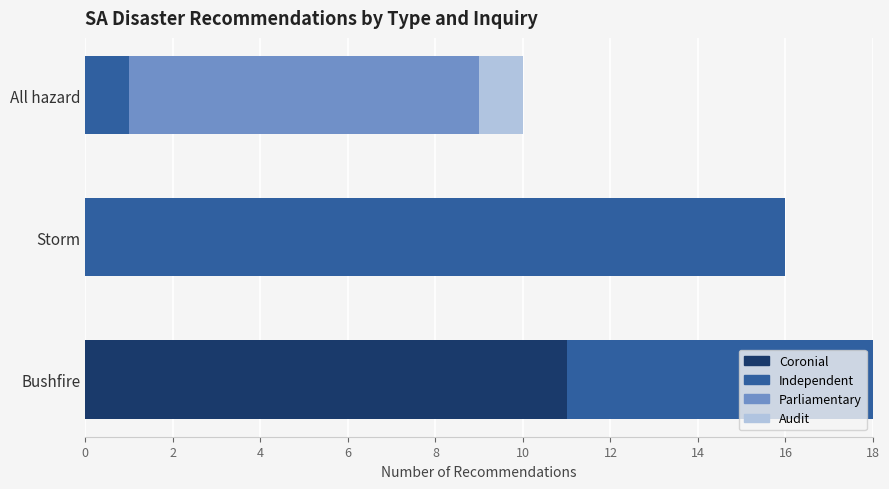

How many data points does each series have?

3